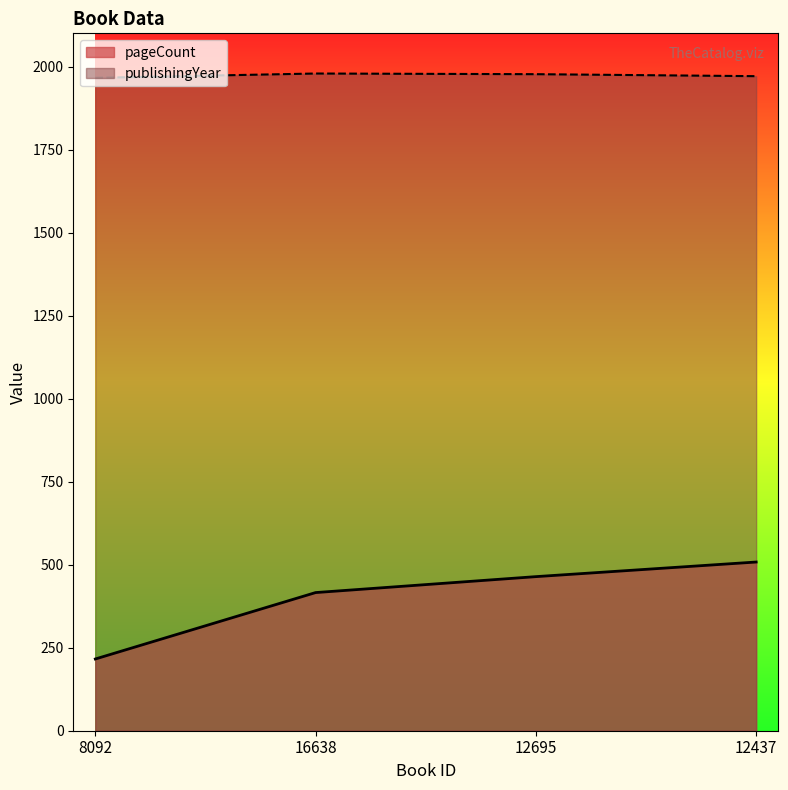

True or false: pageCount and publishingYear intersect in this chart.

False